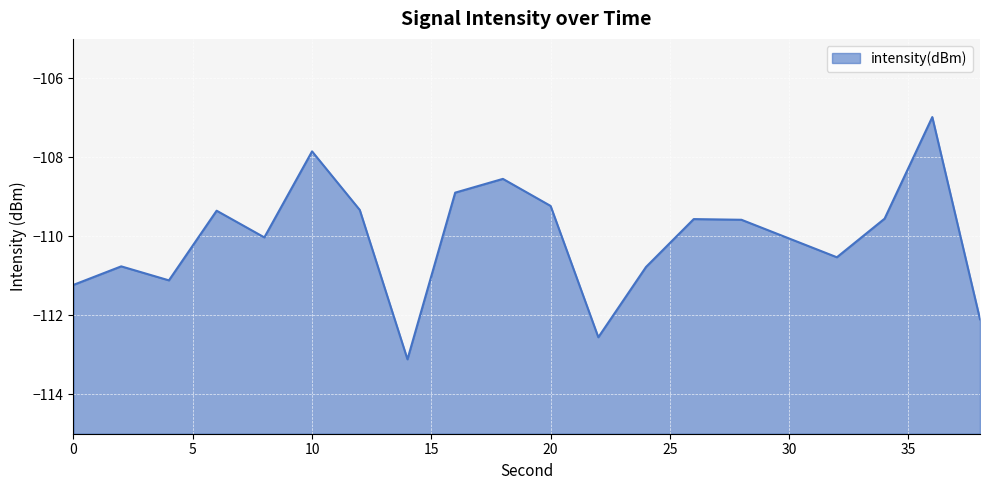

How many interior local valleys (lower than both neighbors) does the data have?

5